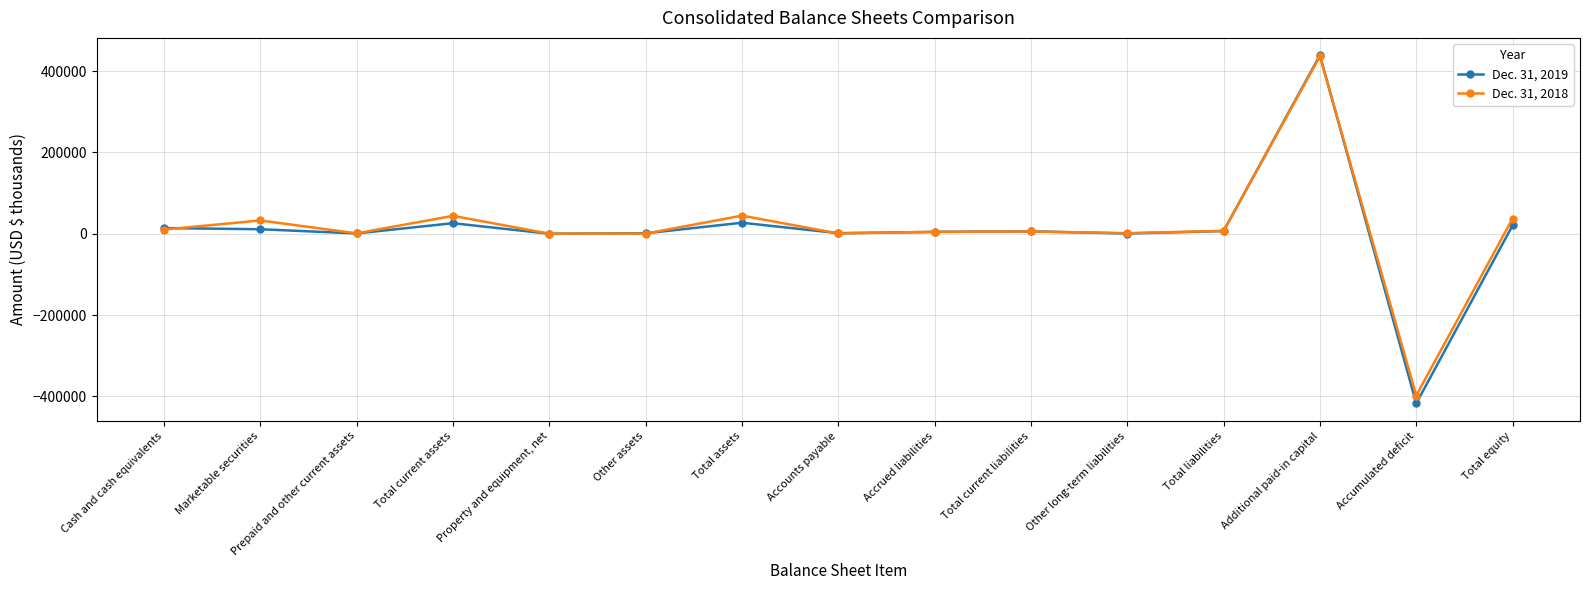

At Total current liabilities, list the series in order from largest to smallest.

Dec. 31, 2019, Dec. 31, 2018